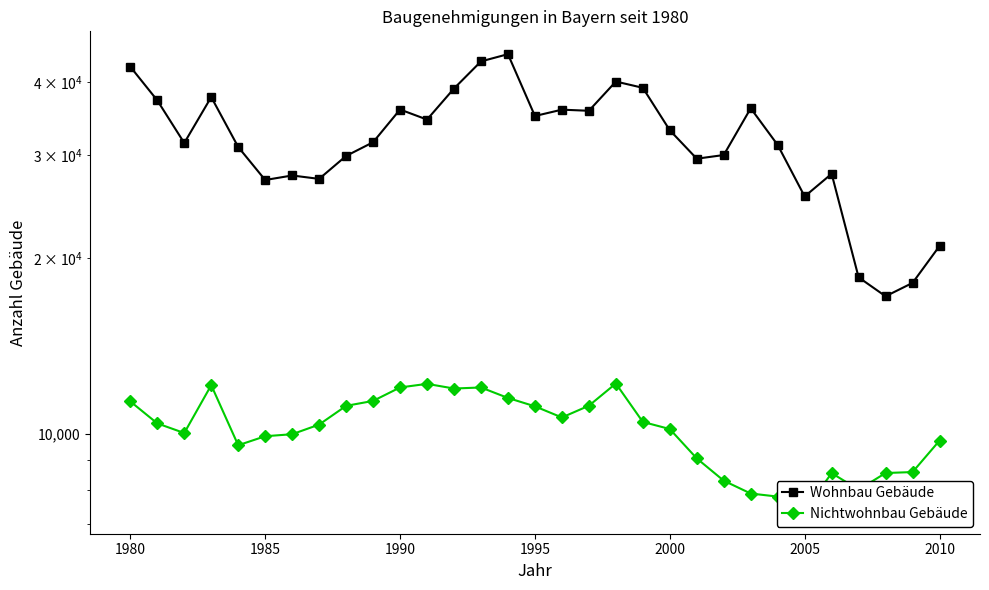

Reading left to right, list all the values displayed in this chart.

Wohnbau Gebäude: 42566	37272	31503	37764	31008	27221	27710	27342	29932	31595	35952	34552	39058	43469	44728	35042	35931	35772	40148	39168	33124	29609	30040	36130	31255	25510	27896	18537	17203	18136	20980
Nichtwohnbau Gebäude: 11360	10417	10028	12113	9556	9902	9981	10368	11163	11383	12004	12176	11953	12003	11517	11142	10663	11169	12192	10477	10187	9072	8308	7898	7803	7375	8561	8019	8564	8596	9733